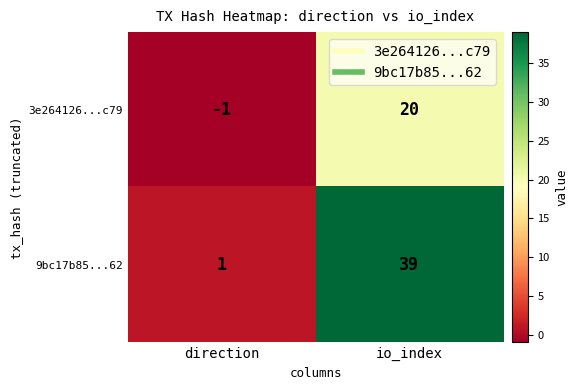

Where is 3e264126...c79 nearest to the value 9?

direction